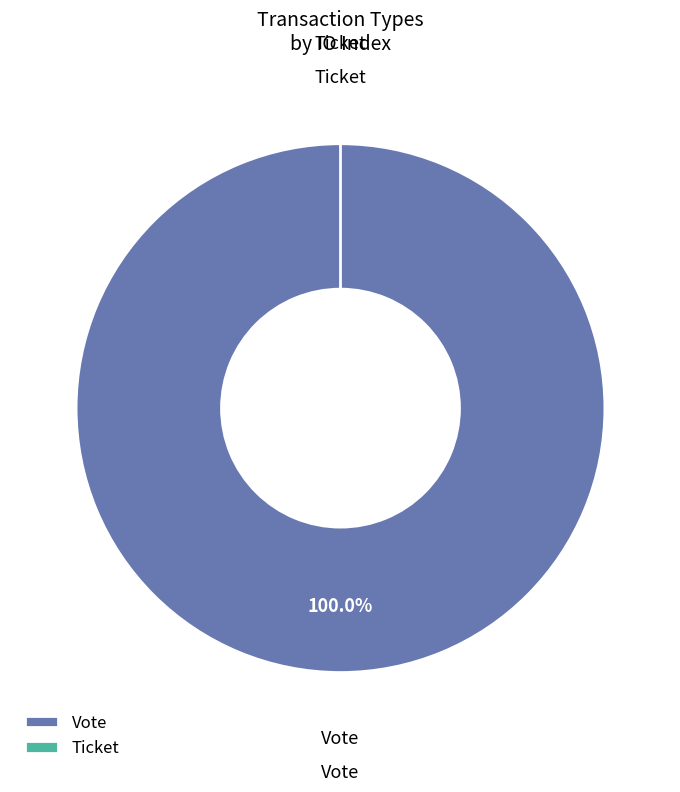

Does Ticket account for over 50% of the chart?

No